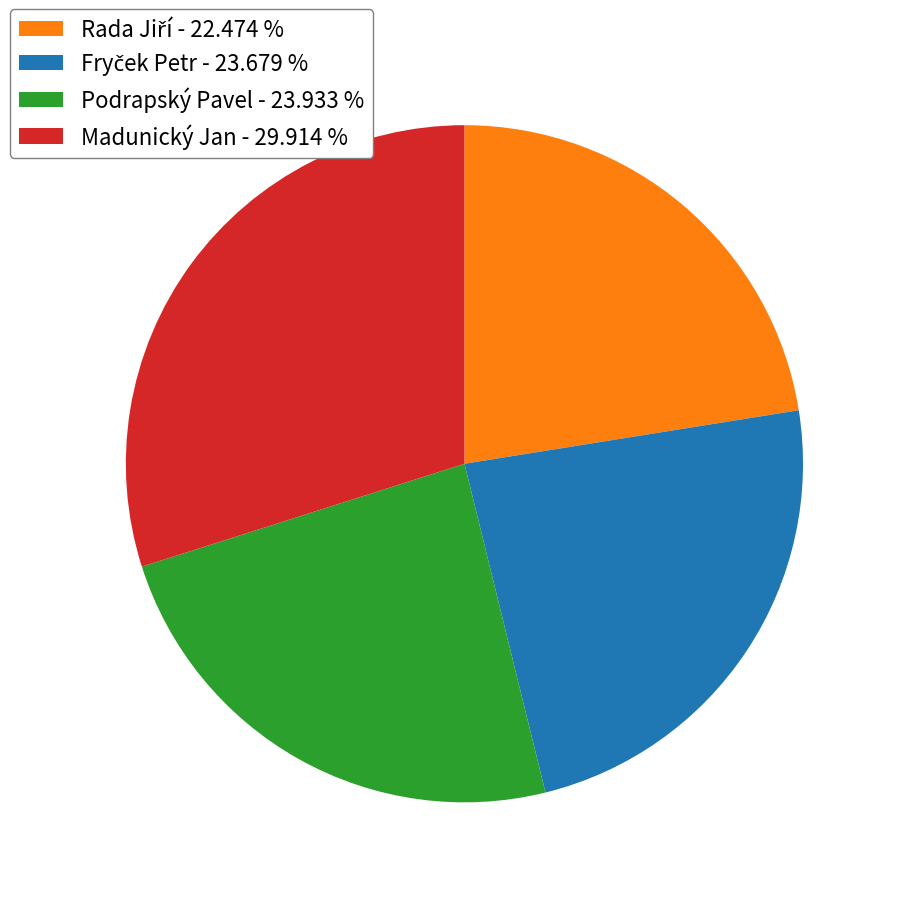

How many slices are in this pie chart?

4